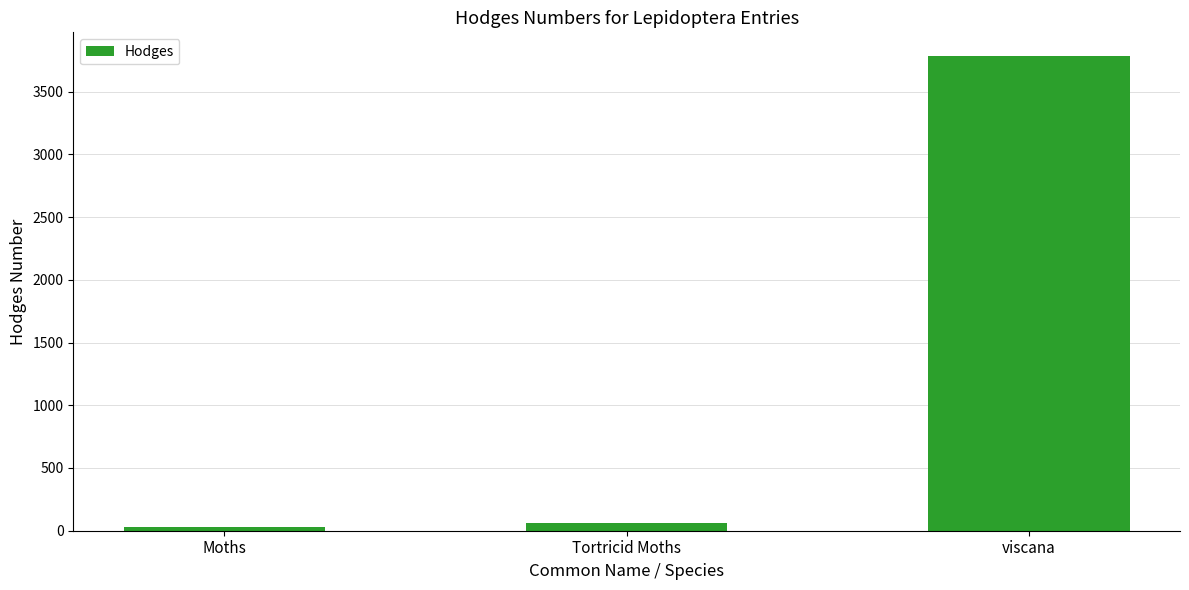

What is the minimum value shown in the chart?

29.0